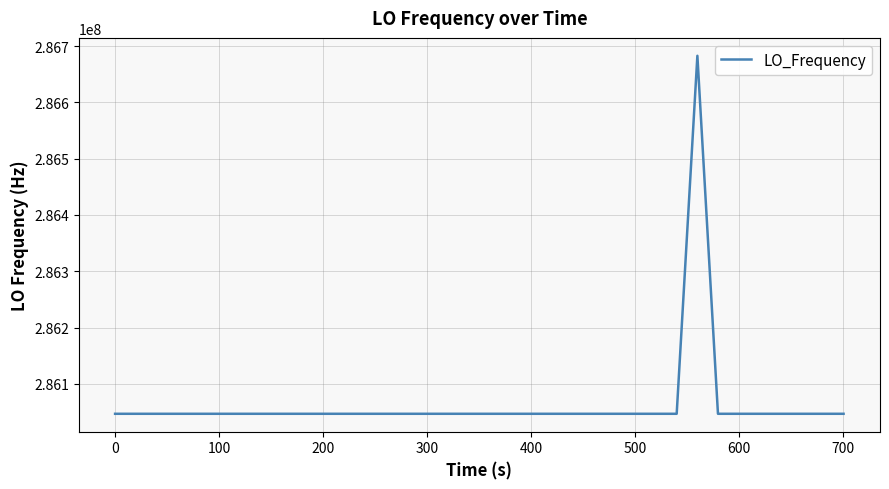

What is the minimum value shown in the chart?

286046996.5